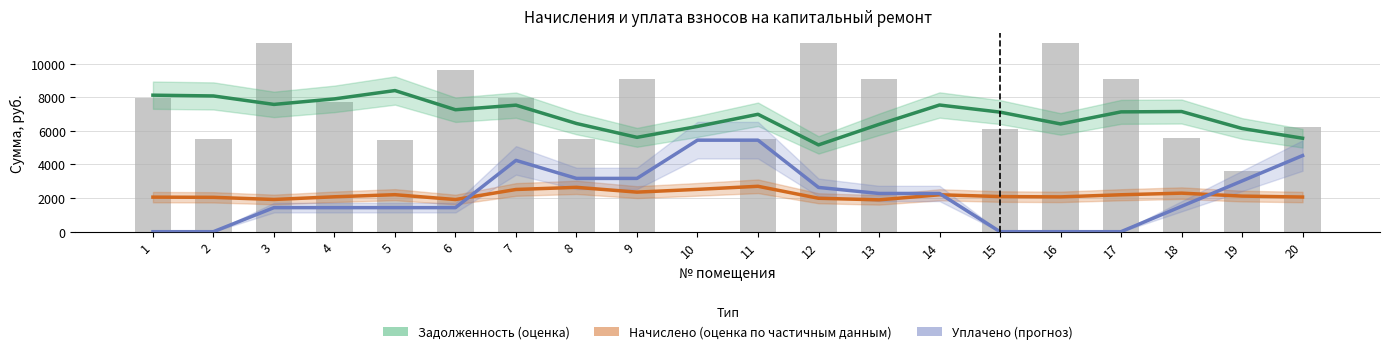

The Задолженность (оценка) series shows 5558.7 at 20. True or false?

True